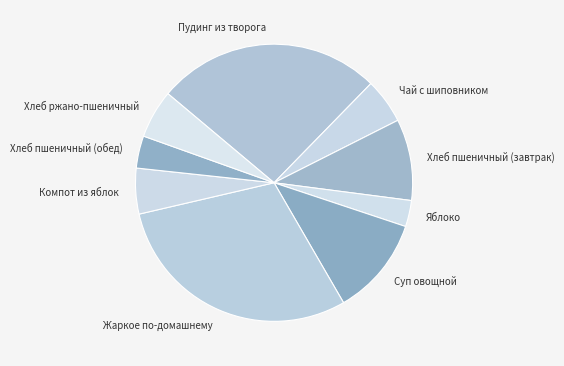

Between Пудинг из творога and Яблоко, which is larger?

Пудинг из творога